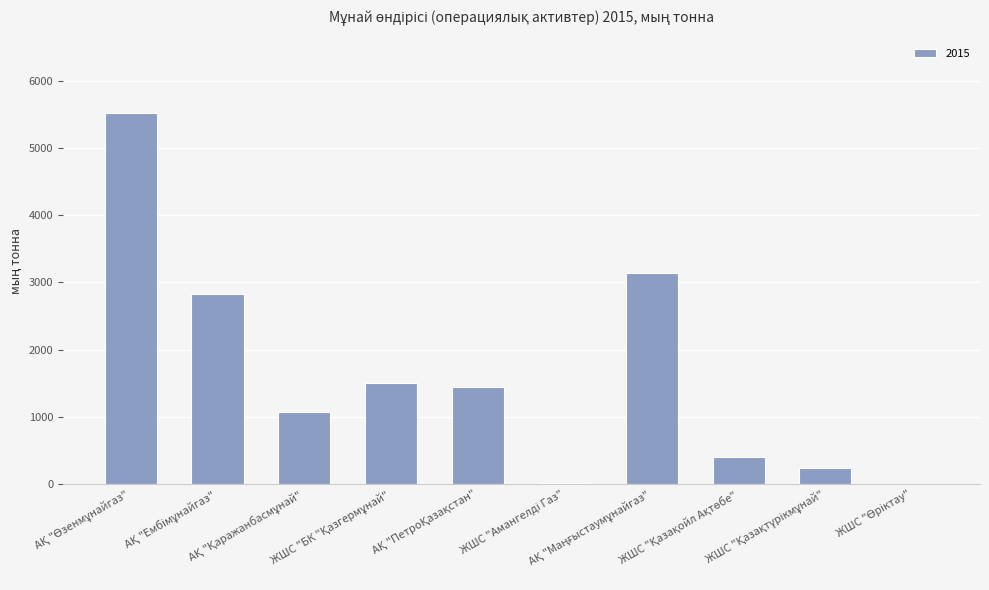

What is the change in value from АҚ "Маңғыстаумұнайгаз" to ЖШС "Қазақтүрікмұнай"?

-2894.6